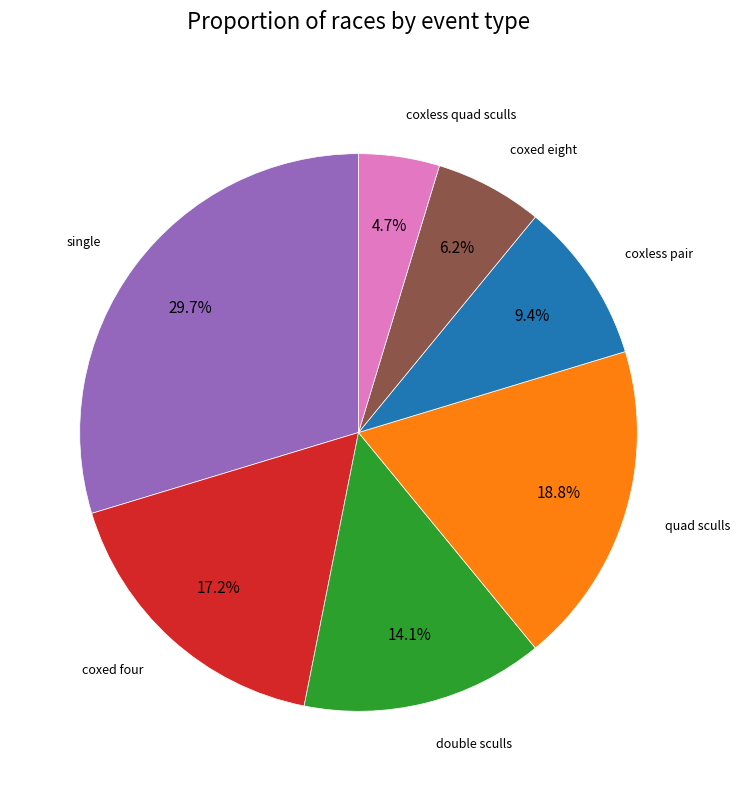

Does any single category account for the majority?

No